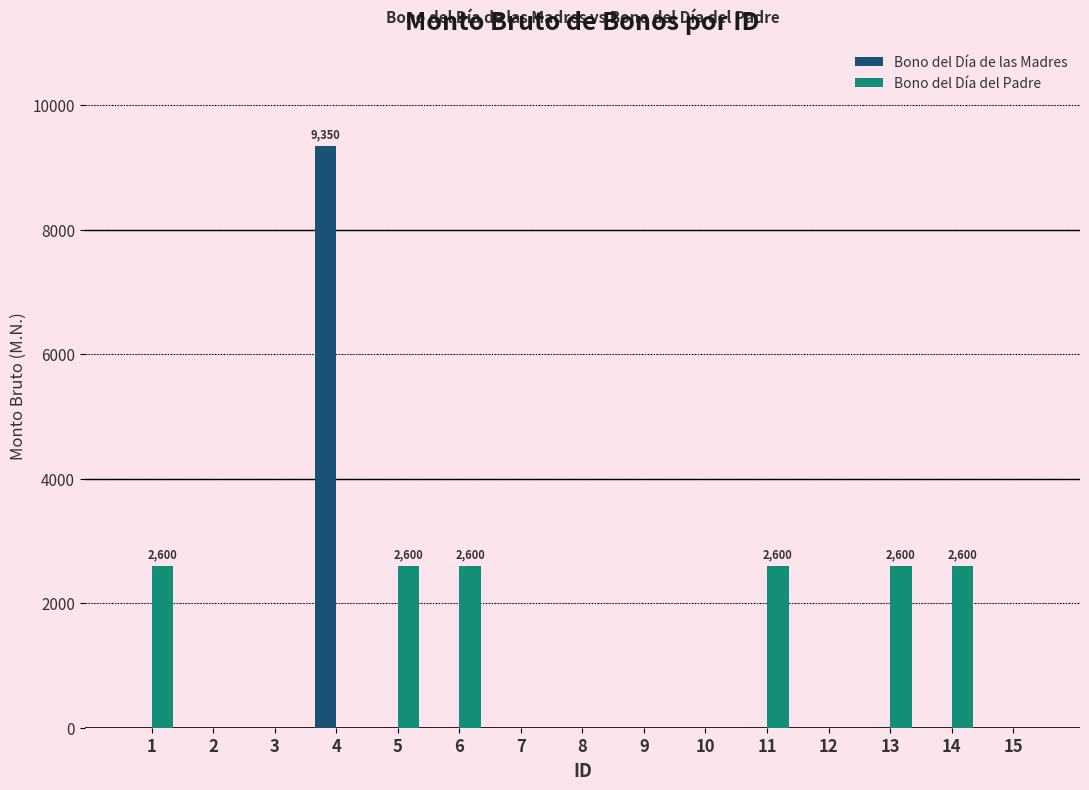

What is the sum of the Bono del Día del Padre values at 13 and 8?

2600